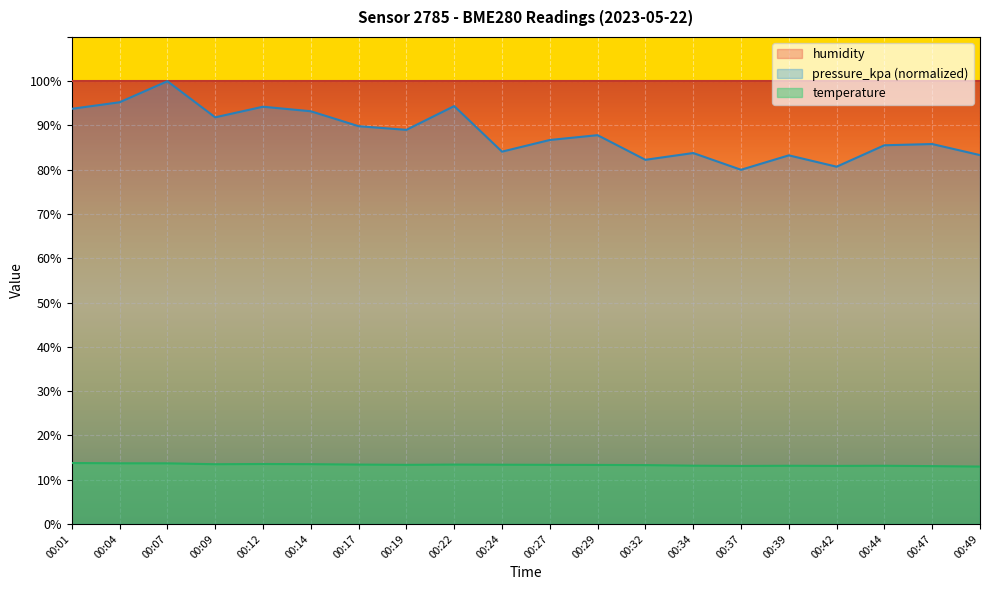

At how many categories does at least one series exceed 55?

20